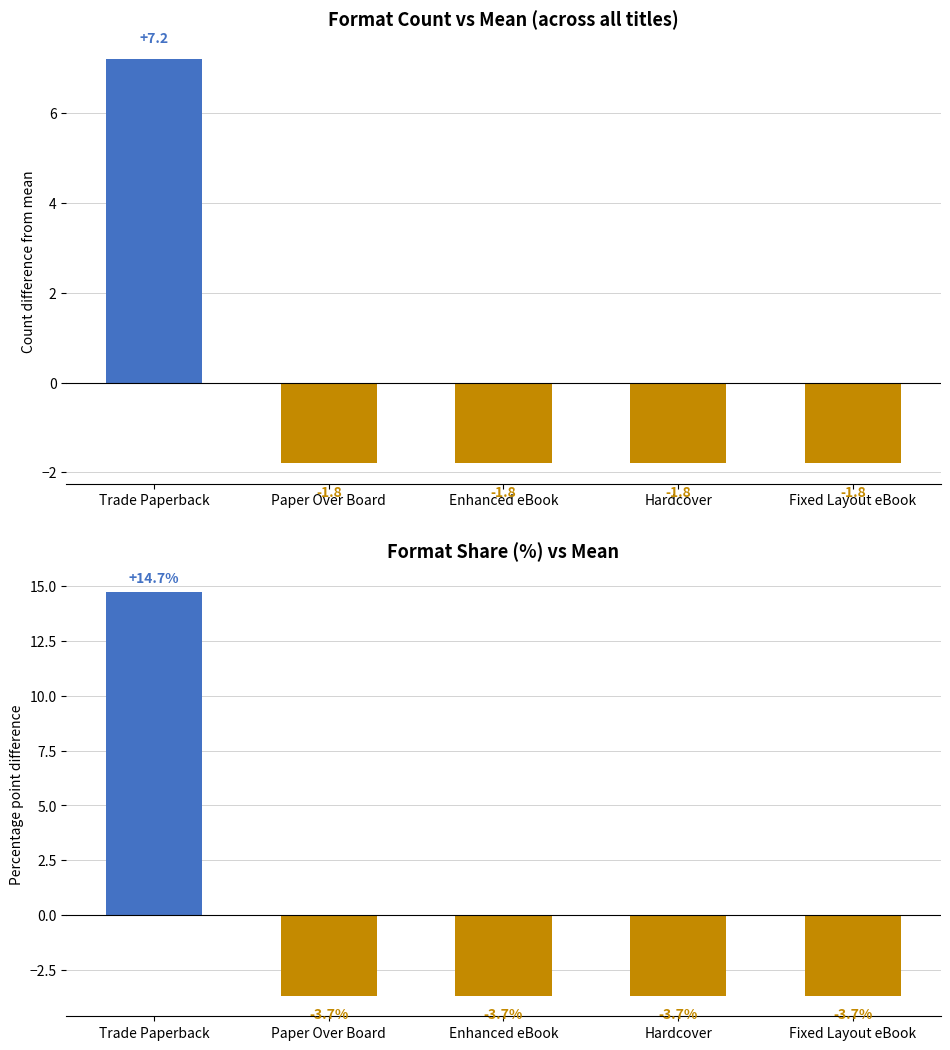

Does the chart contain stacked bars?

No